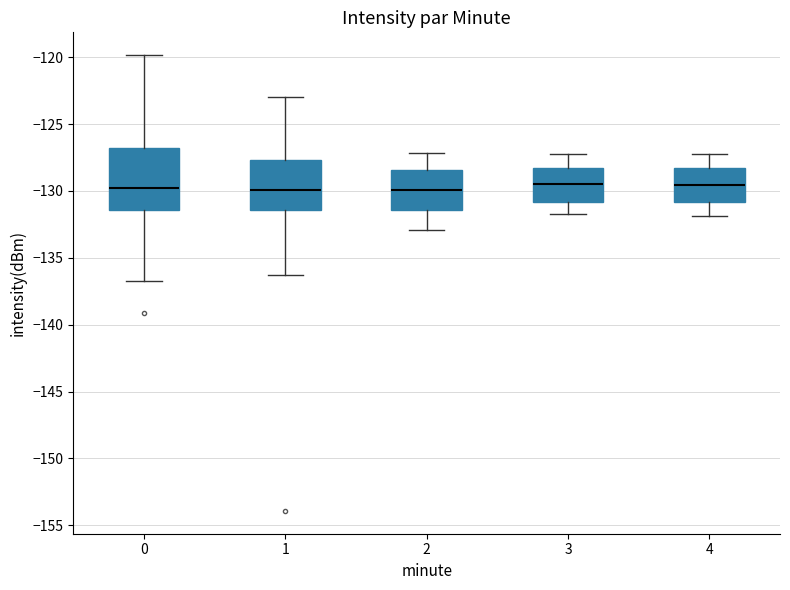

Reading left to right, transcribe this box plot: for each box, give where its median line is, the range the box spans, and where its two whiskers end, as read against the y-axis. The values are not printed on the chart, so give them approximately, as read against the axis.

0: median -130.0, box -131.5 to -127.0, whiskers -136.5 to -120.0
1: median -130.0, box -131.5 to -127.5, whiskers -136.5 to -123.0
2: median -130.0, box -131.5 to -128.5, whiskers -133.0 to -127.0
3: median -129.5, box -131.0 to -128.5, whiskers -131.5 to -127.0
4: median -129.5, box -131.0 to -128.5, whiskers -132.0 to -127.0